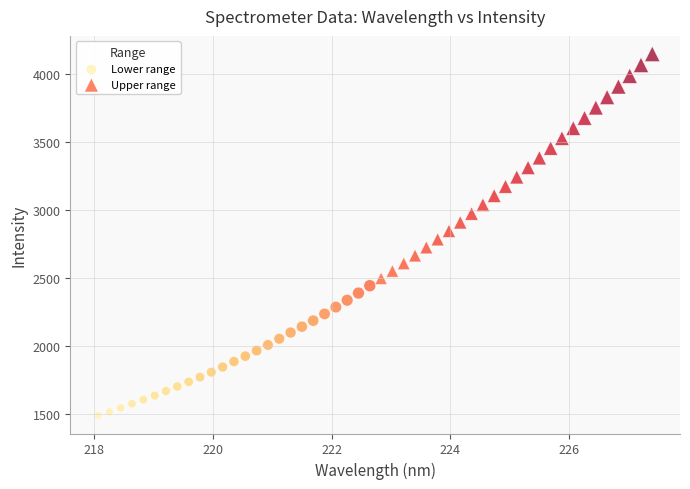

Which series contains the lowest Y value?

Lower range